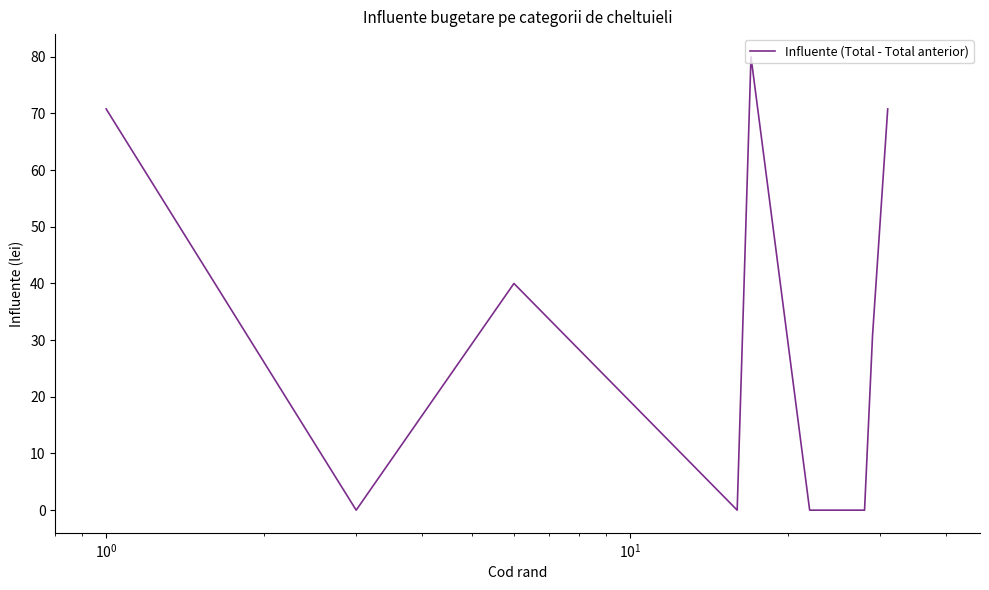

What is the greatest value displayed?

80.0